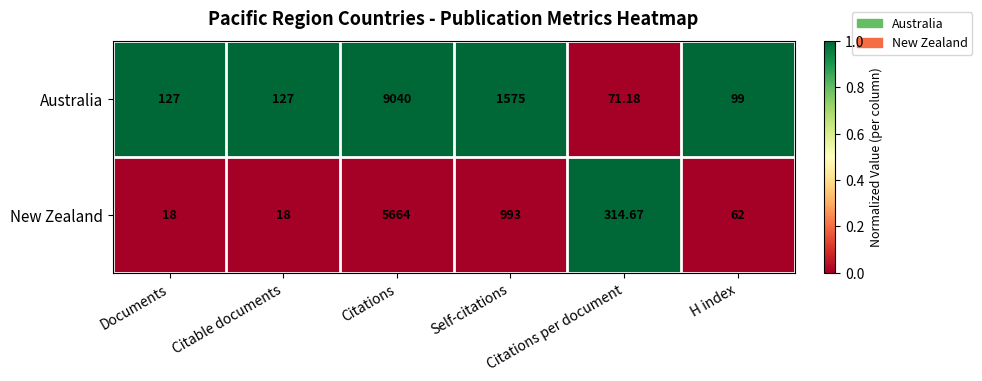

List the series in order of their overall mean, highest first.

Australia, New Zealand